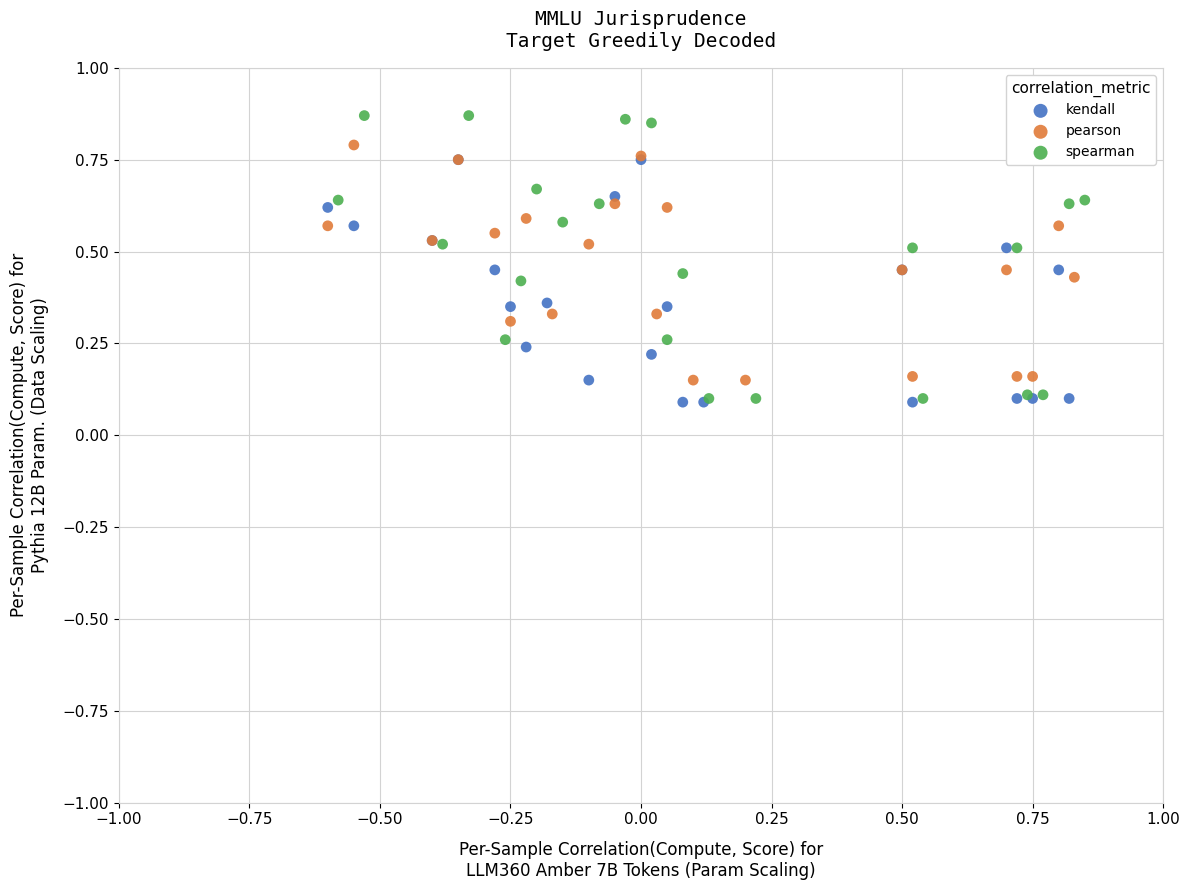

Which series has the widest spread of Y values?

spearman